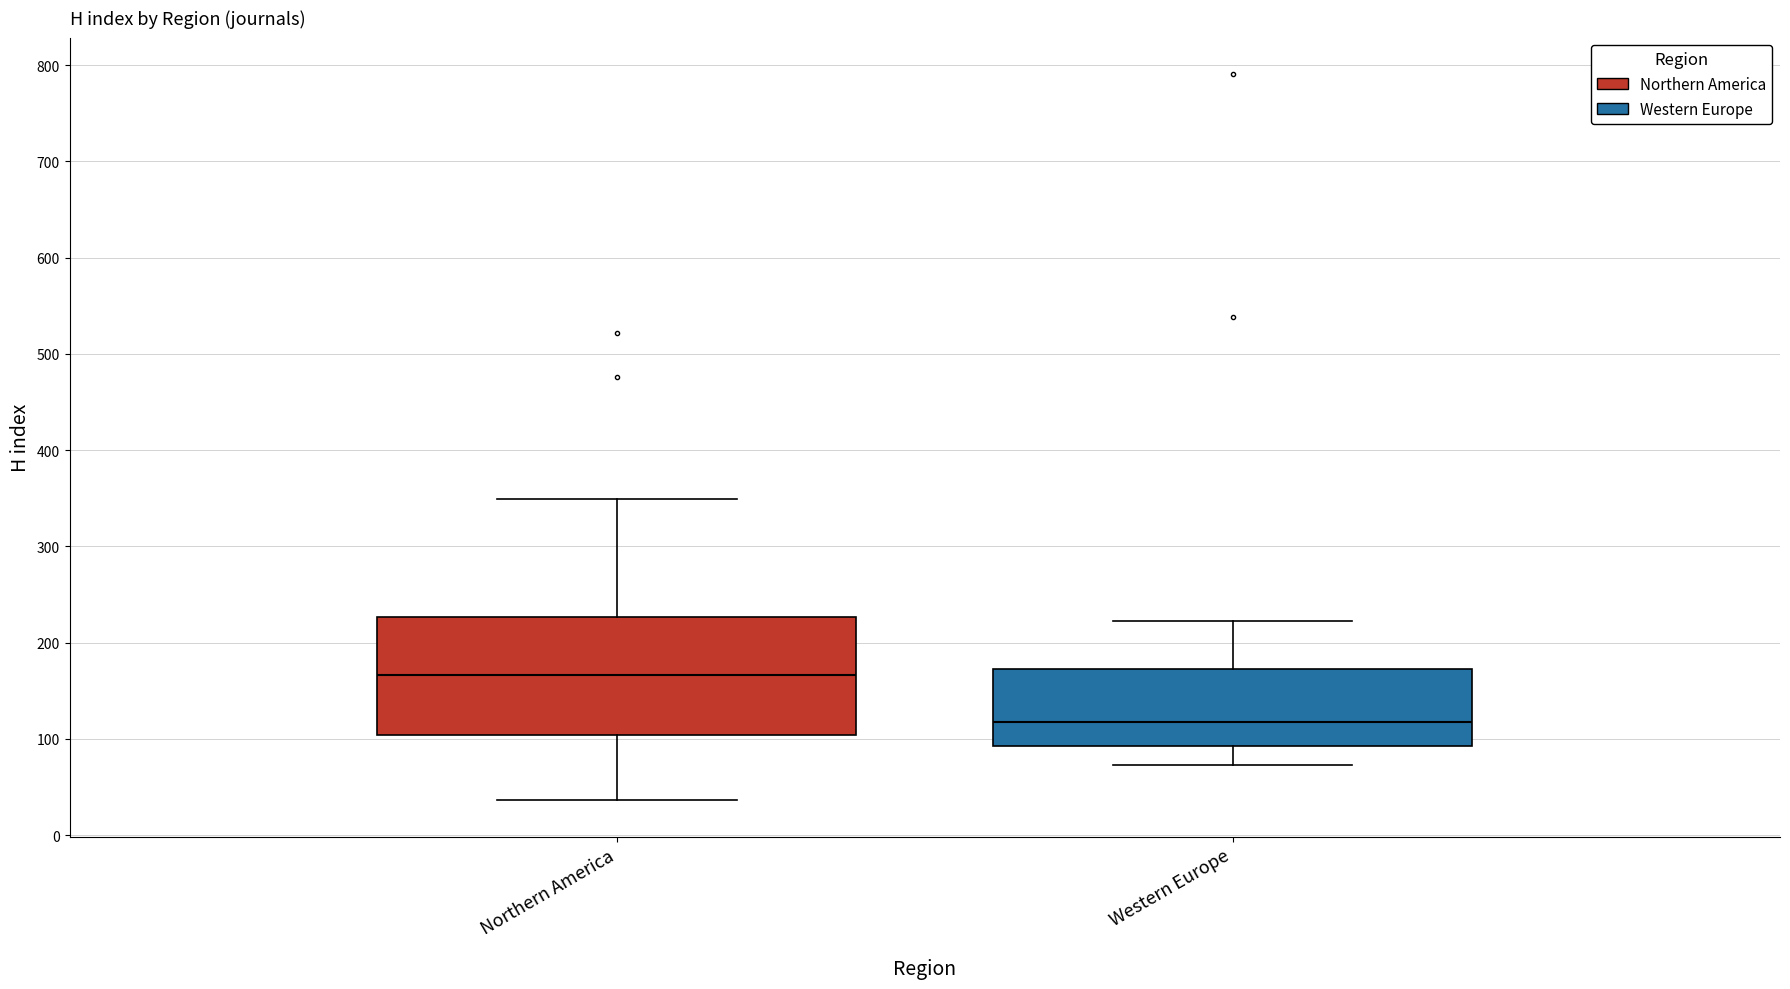

Which box is the tallest, from its lower edge to its upper edge?

Northern America